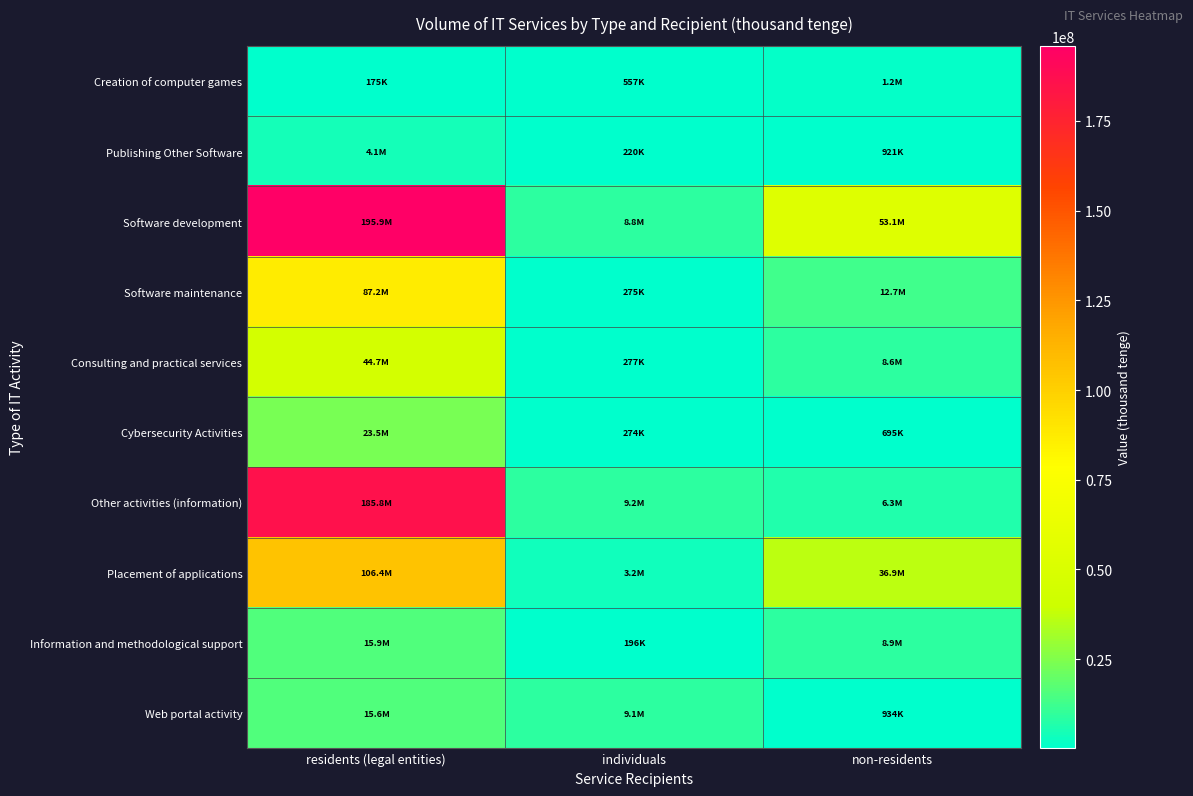

Which series has the widest spread of values?

Software development